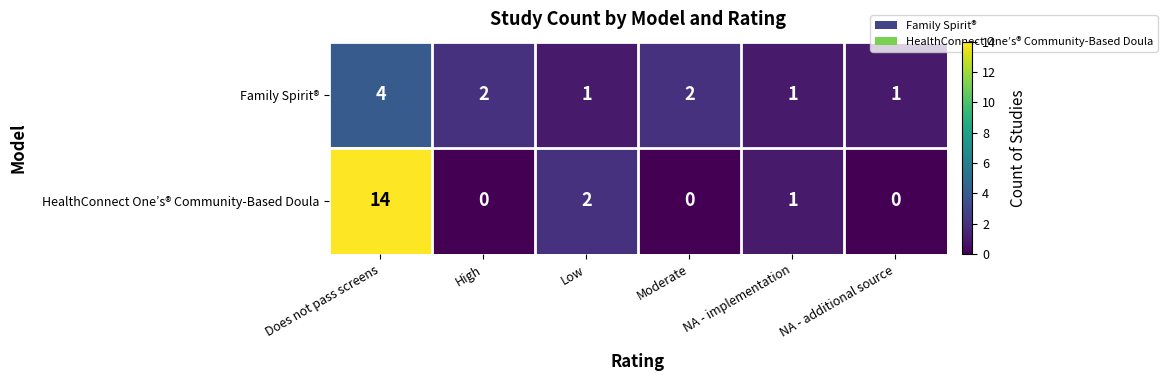

Where does the HealthConnect One’s® Community-Based Doula series first go above 1?

Does not pass screens